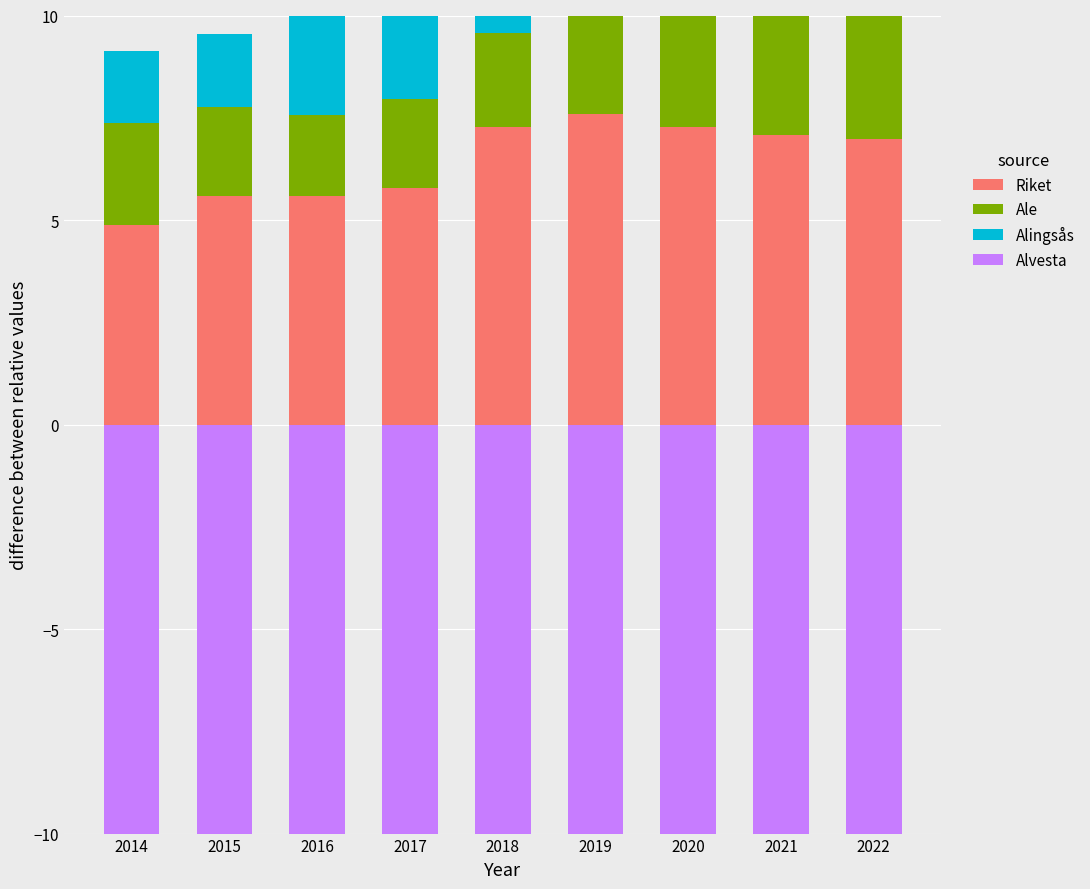

What is the value of the Riket bar at the 8th from the left?

7.1